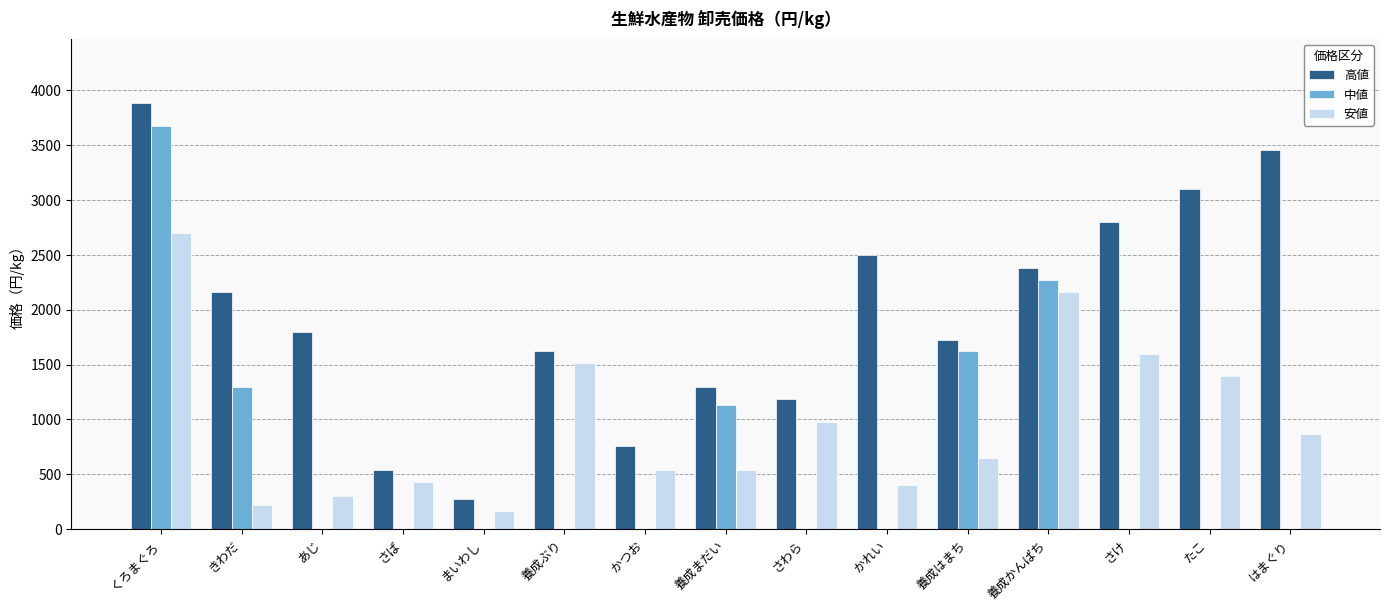

Reading right to left, extract all data points from this chart.

高値: 3456	3100	2800	2376	1728	2500	1188	1296	756	1620	270	540	1800	2160	3888
中値: 0	0	0	2268	1620	0	0	1134	0	0	0	0	0	1296	3672
安値: 864	1400	1600	2160	648	400	972	540	540	1512	162	432	300	216	2700